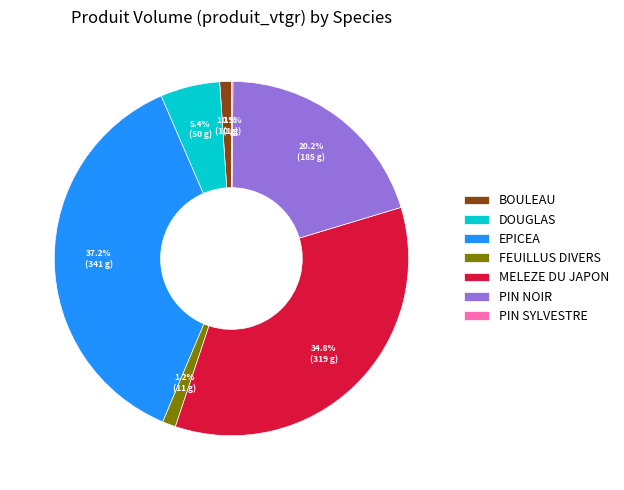

Which category has the biggest portion of the pie?

EPICEA